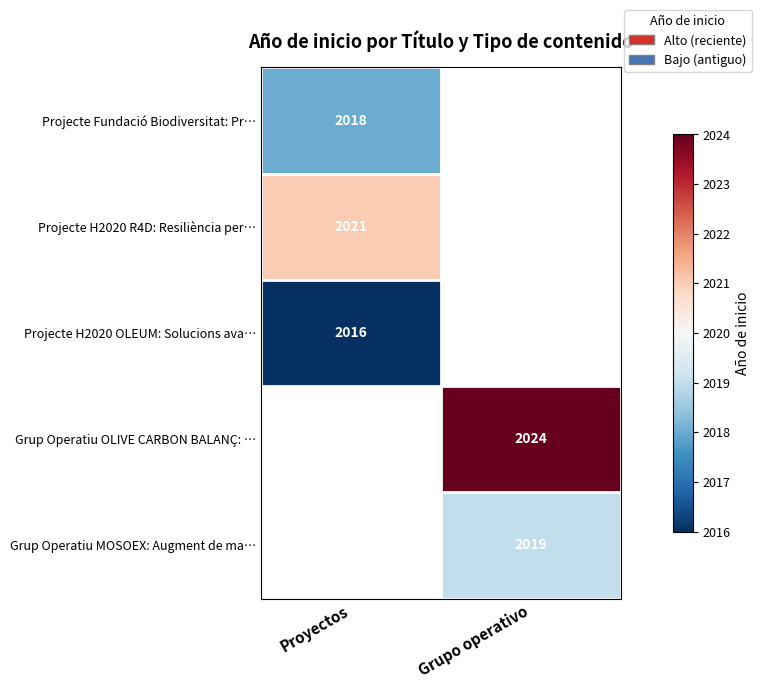

The Grup Operatiu MOSOEX: Augment de ma… series shows 638 at Grupo operativo. True or false?

False